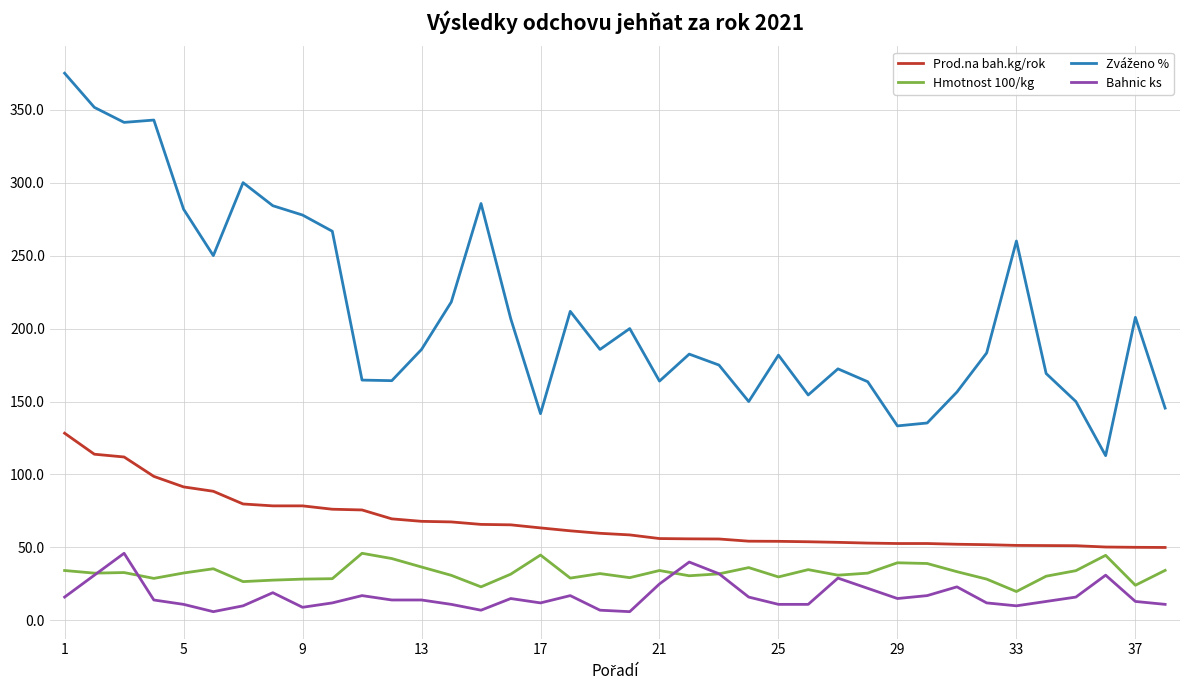

True or false: Prod.na bah.kg/rok and Bahnic ks intersect in this chart.

False